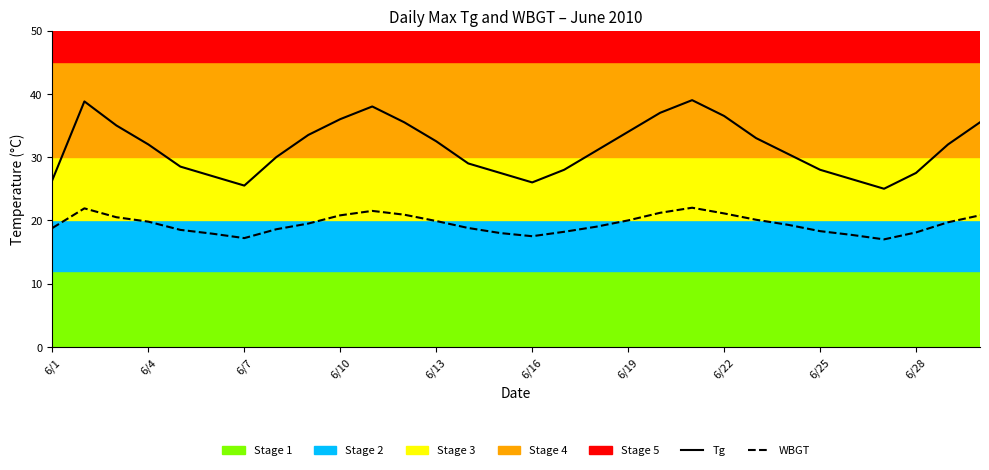

True or false: Tg and WBGT cross at least once.

False